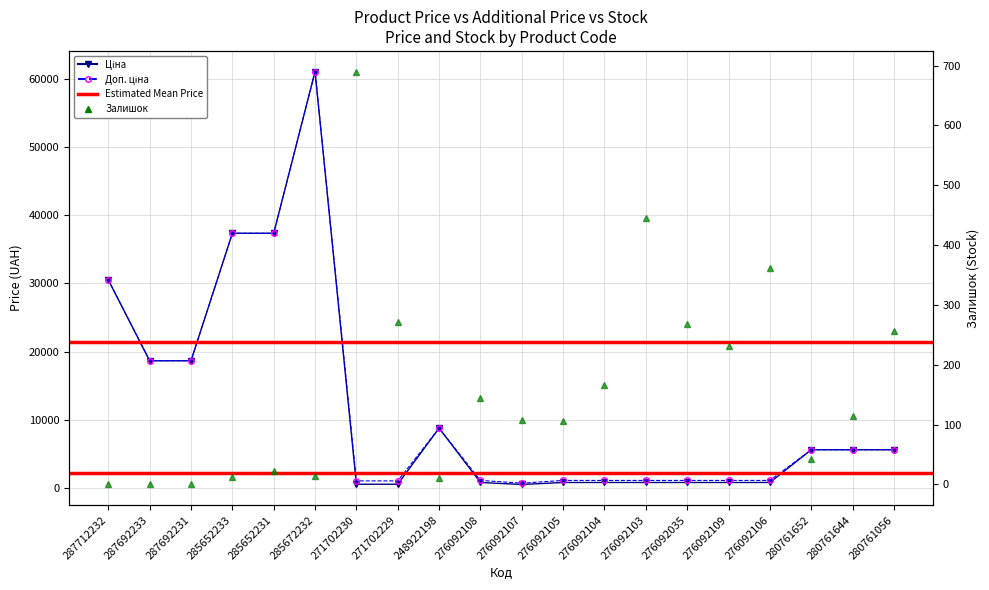

What is the sum of all Ціна values?

236890.8